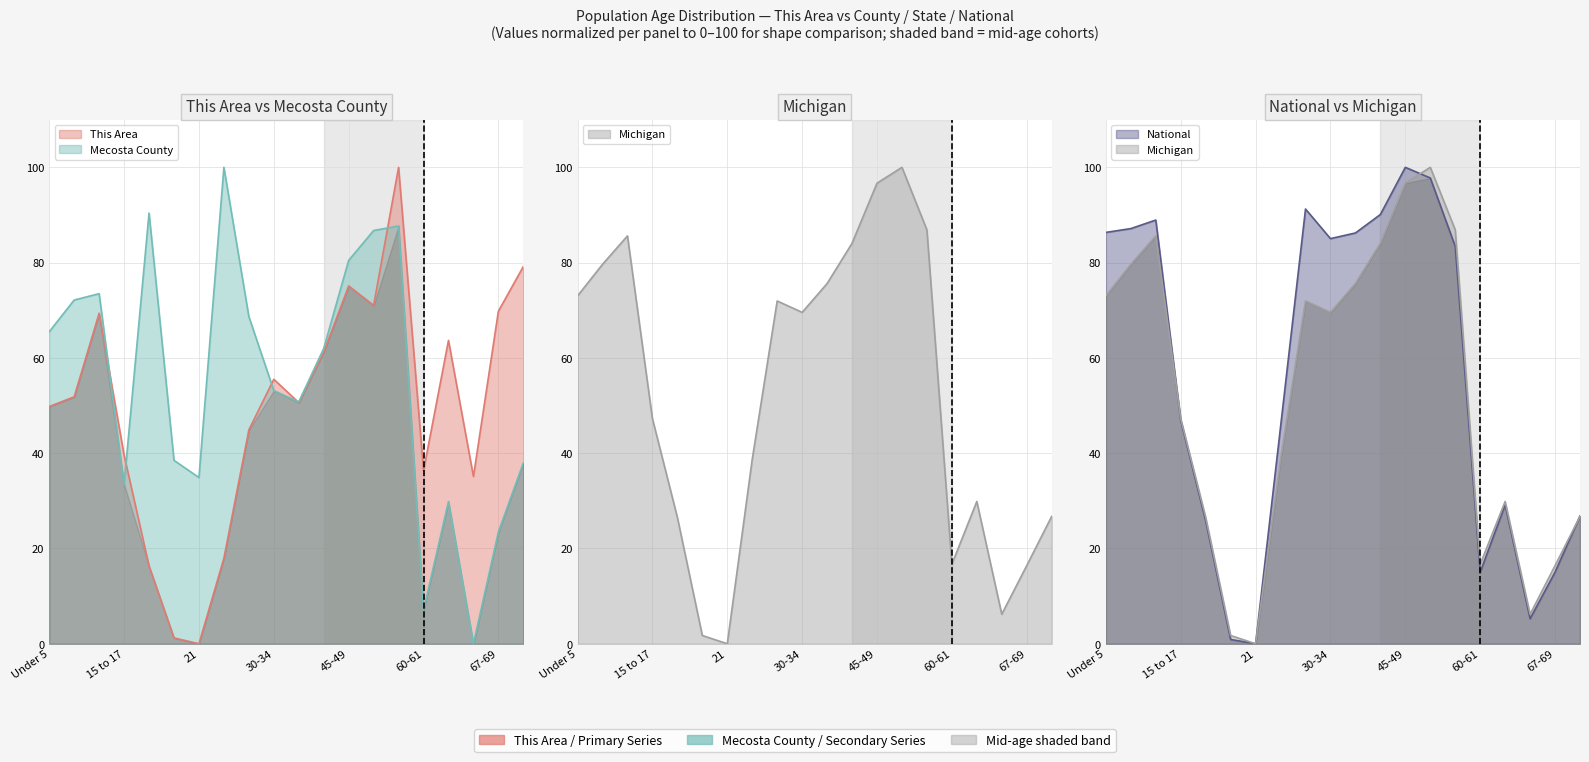

Count the number of categories in the chart.

20